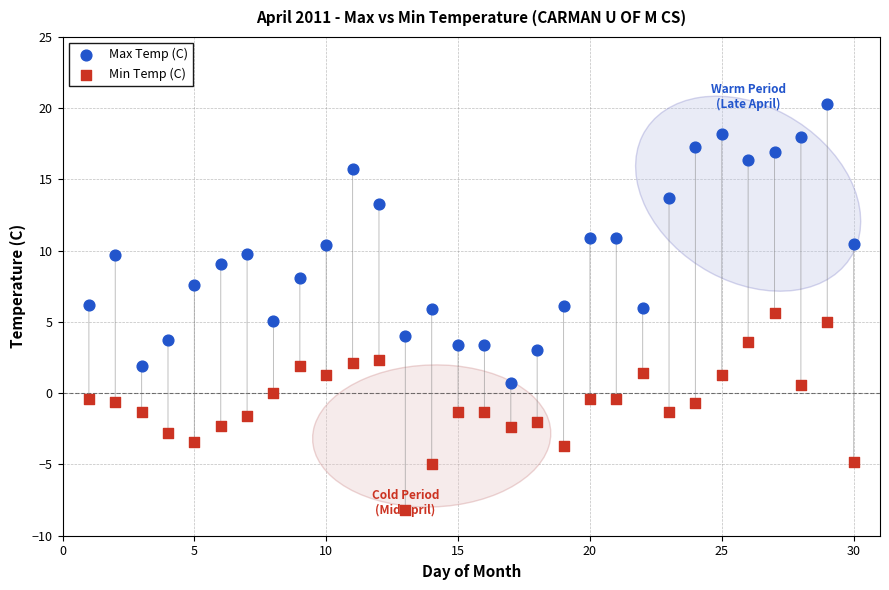

Across all data points, what is the range of Y values (max minus min)?

28.5